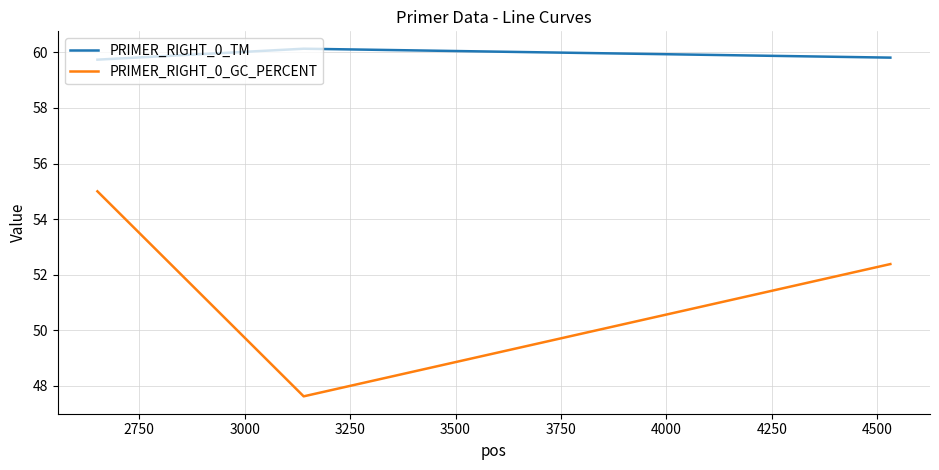

What is the difference between the second highest and minimum values in the PRIMER_RIGHT_0_GC_PERCENT series?

4.8